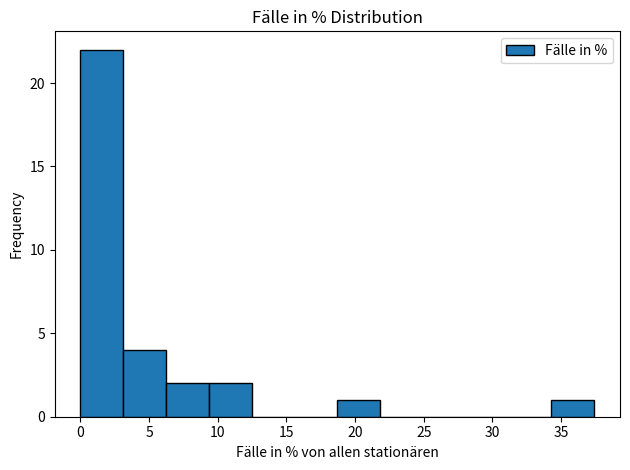

Which range on the x-axis has the tallest bar?

0.0 to 3.0